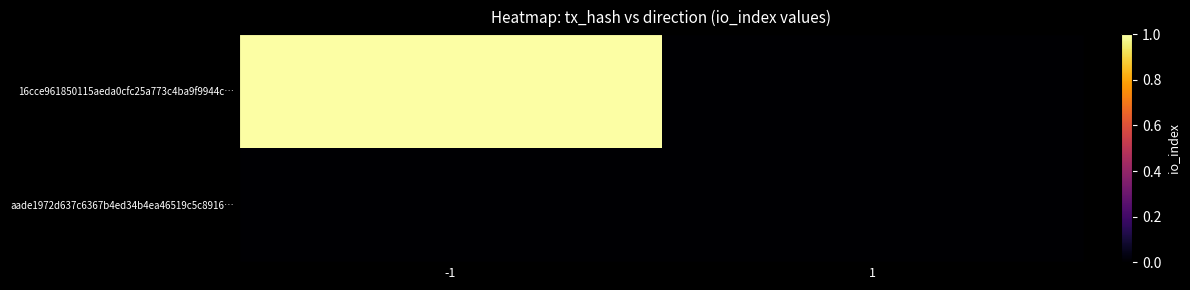

Reading left to right, transcribe all the data shown in this chart.

16cce961850115aeda0cfc25a773c4ba9f9944c…: -1=1	1=0
aade1972d637c6367b4ed34b4ea46519c5c8916…: -1=0	1=0